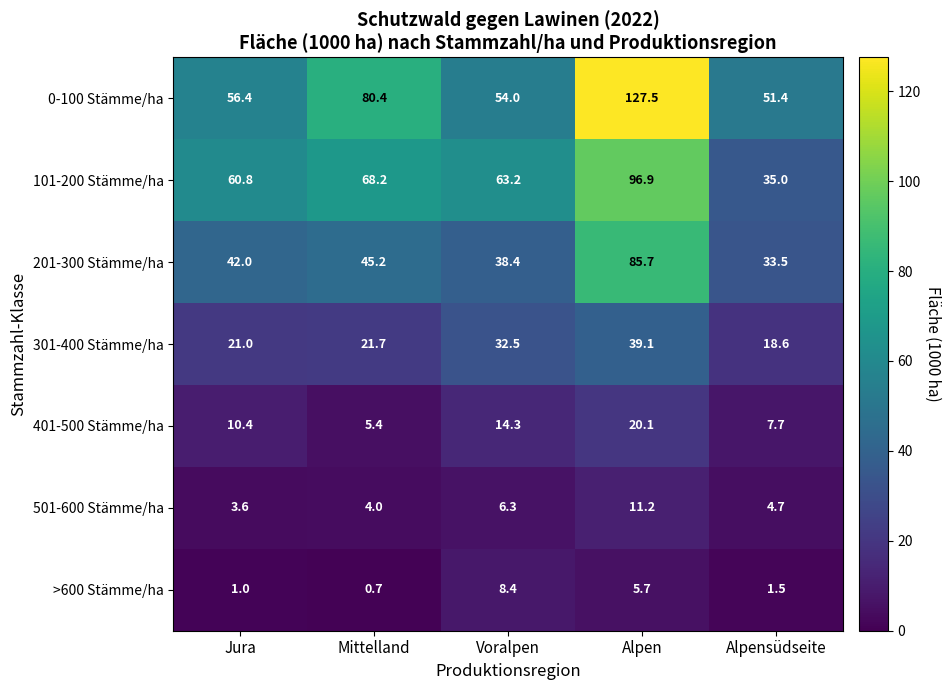

Is it true that 301-400 Stämme/ha equals 7.9 at Voralpen?

False